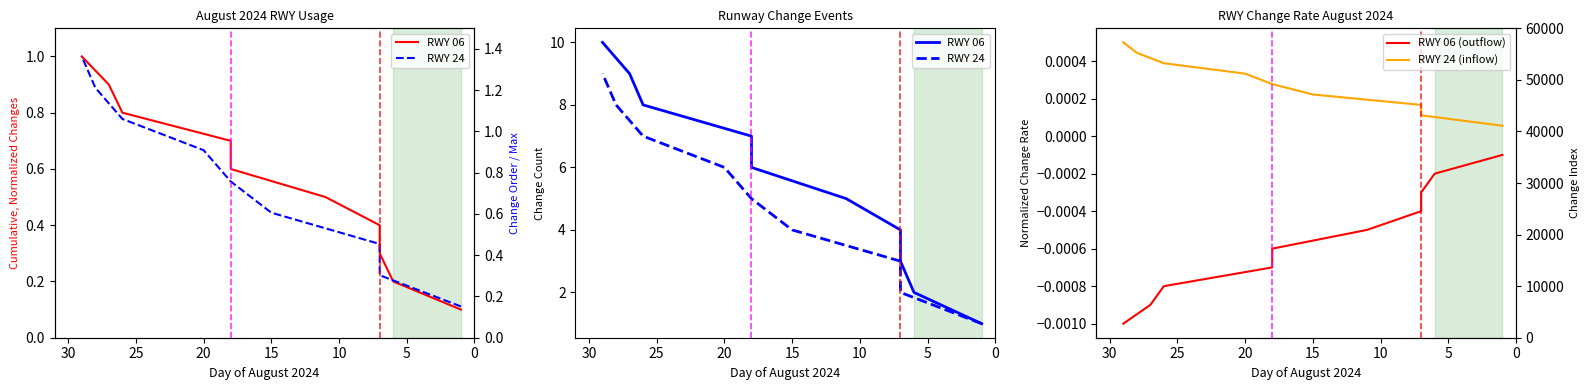

How many RWY 06 changes values are between 3 and 7?

5